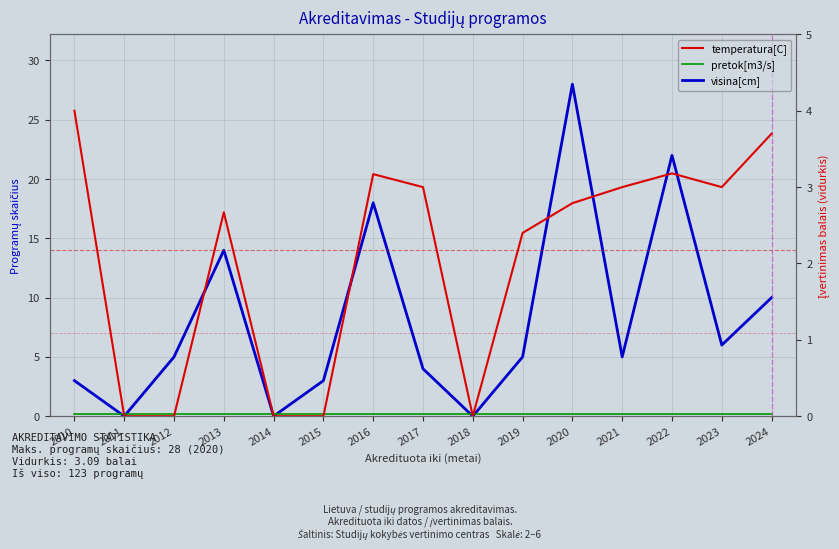

What is the difference between the visina[cm] values at 2014 and 2015?

3.0